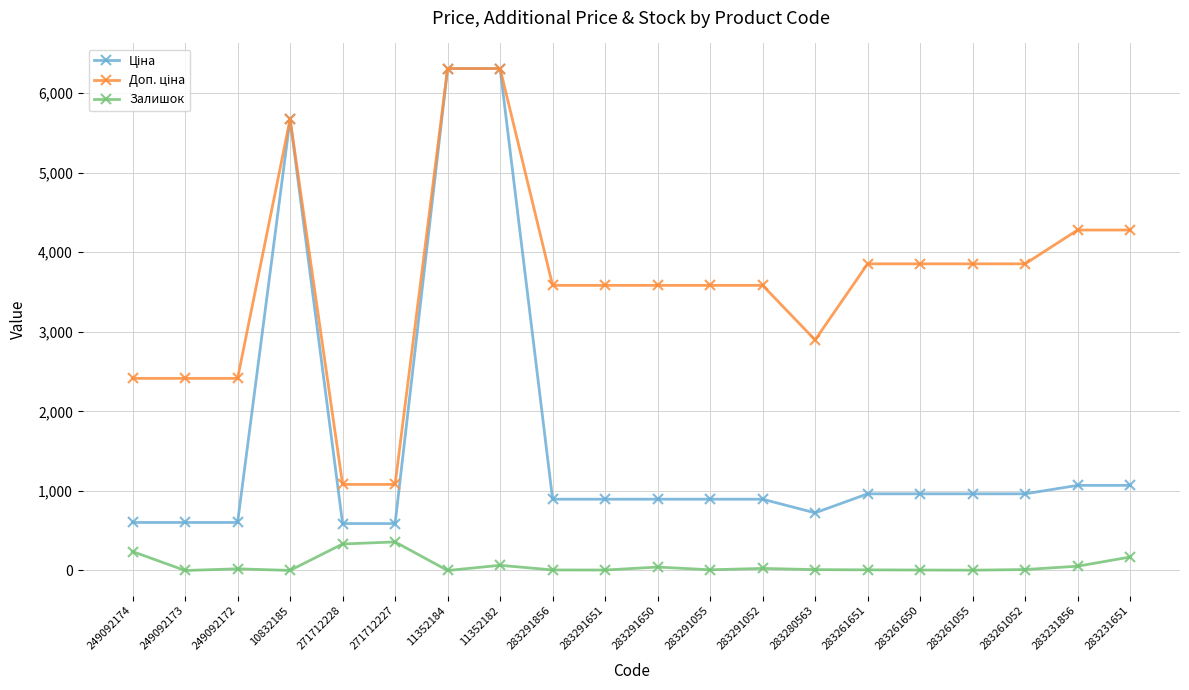

What is the value of the Залишок point at the 6th from the left?

359.0